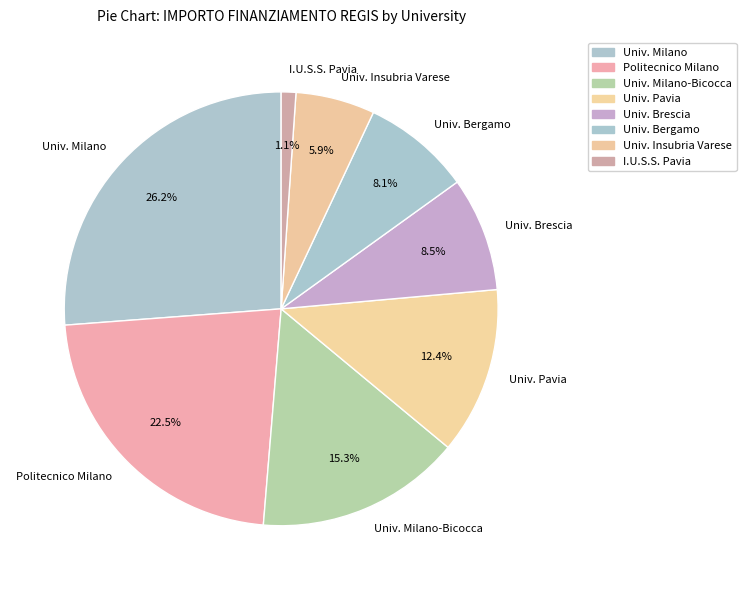

What percentage do Univ. Bergamo and Univ. Milano together represent?

34.3%